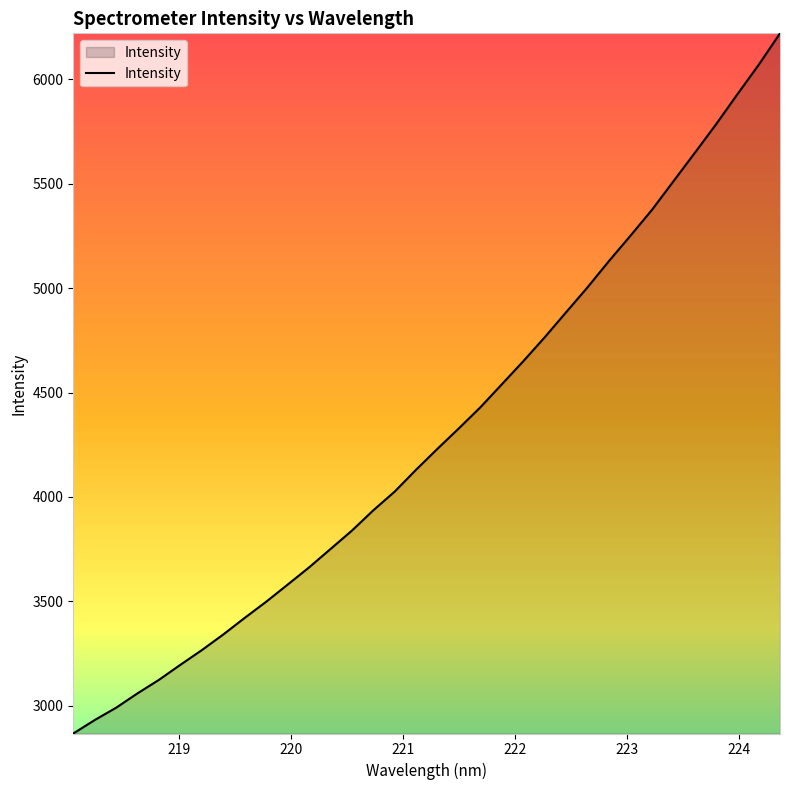

What is the greatest value displayed?

6218.8